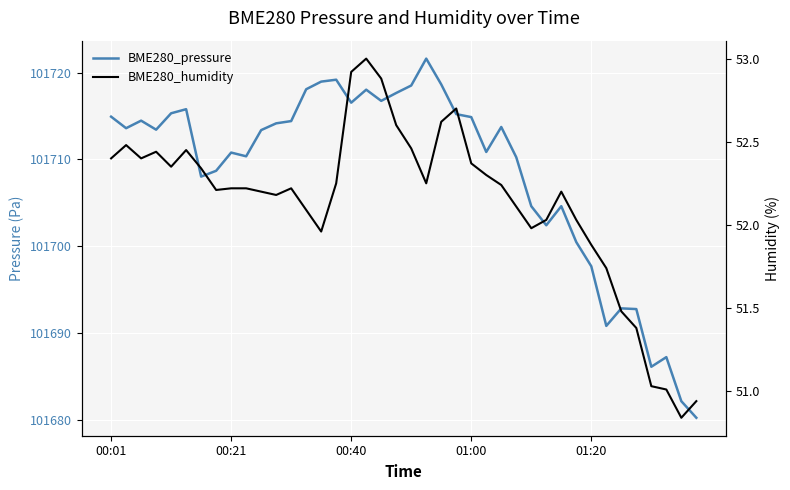

Rank the series by their maximum value, from highest to lowest.

BME280_pressure, BME280_humidity